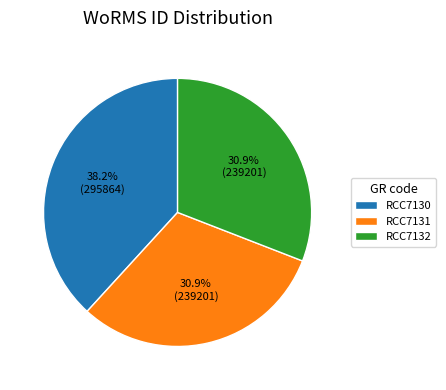

What percentage is the RCC7131 slice, to the nearest percent?

31%